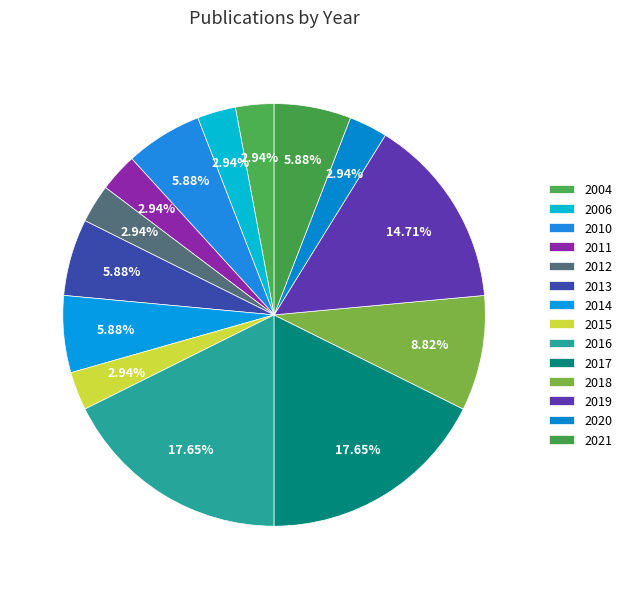

True or false: 2018 accounts for 9% of the total.

True